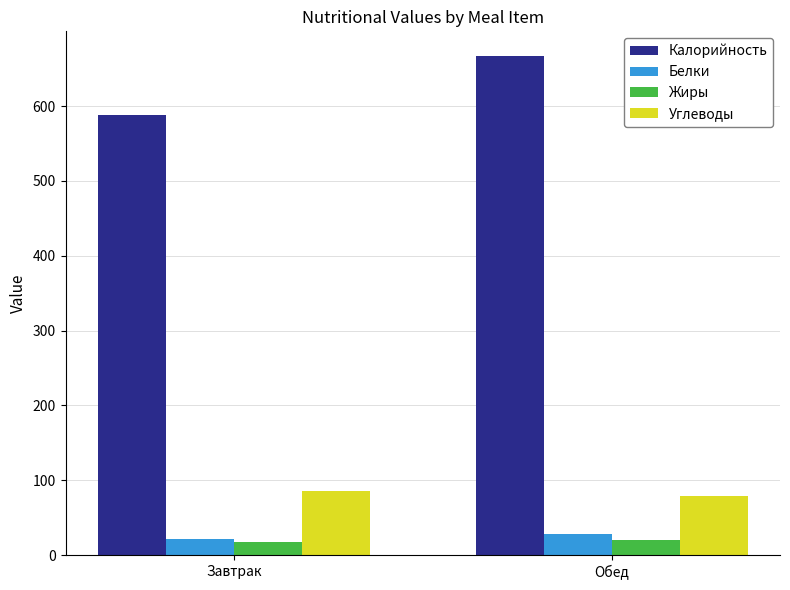

Which series has the widest spread of values?

Калорийность